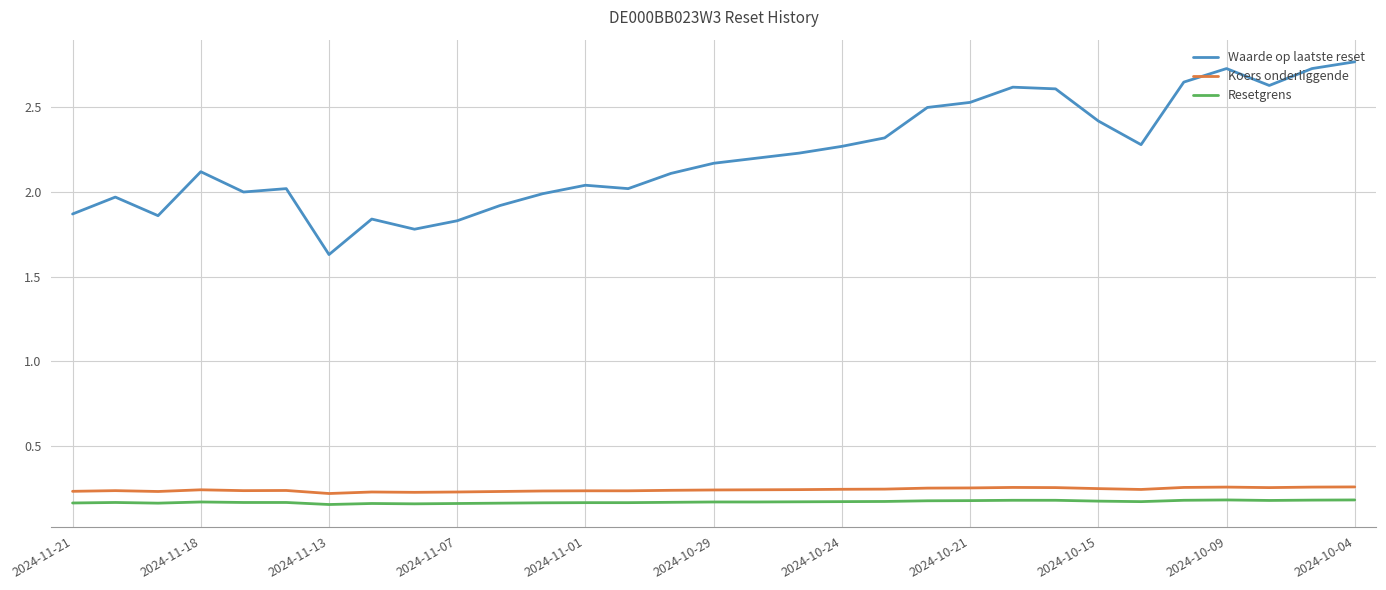

Which series has the largest total across all categories?

Waarde op laatste reset